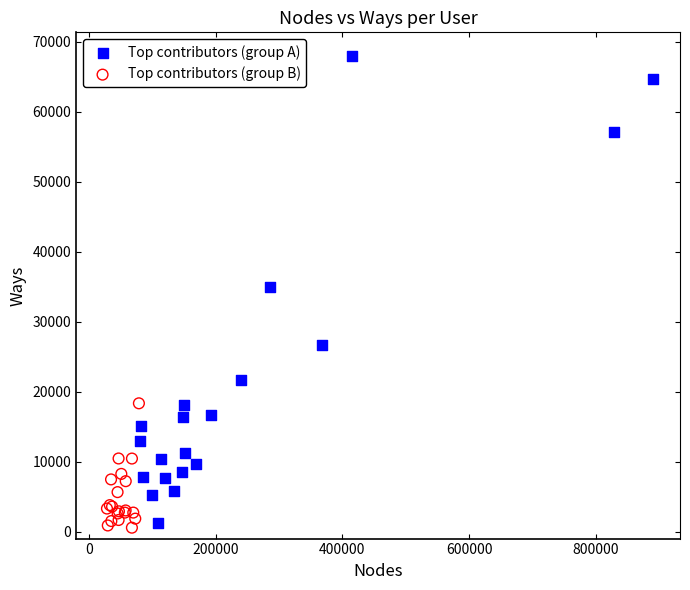

Which series reaches the minimum Y coordinate?

Top contributors (group B)